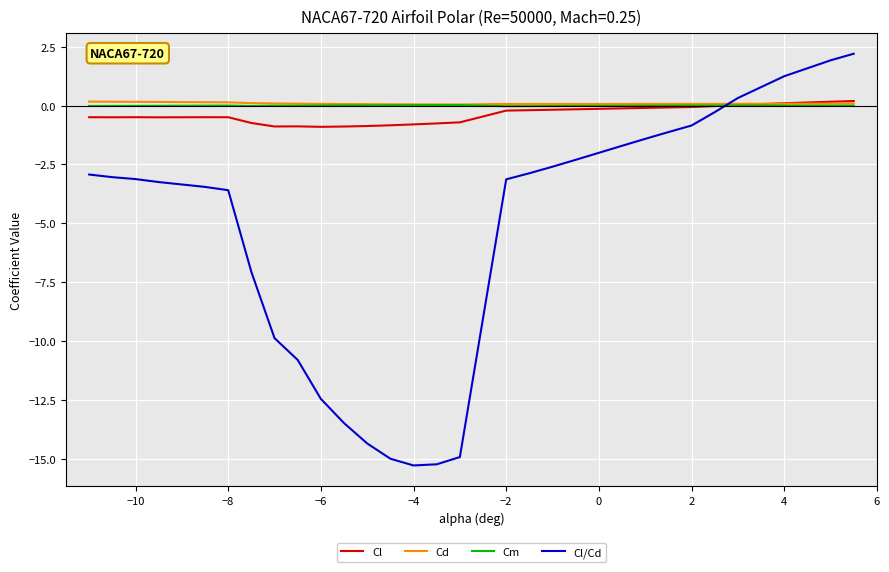

Which series has the widest spread of values?

Cl/Cd